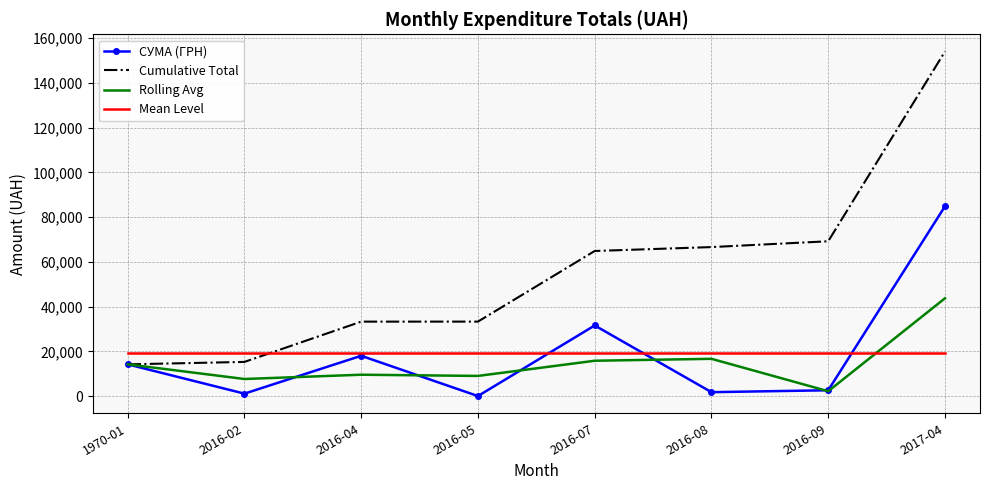

The Mean Level series shows 19247.8 at 2016-04. True or false?

True